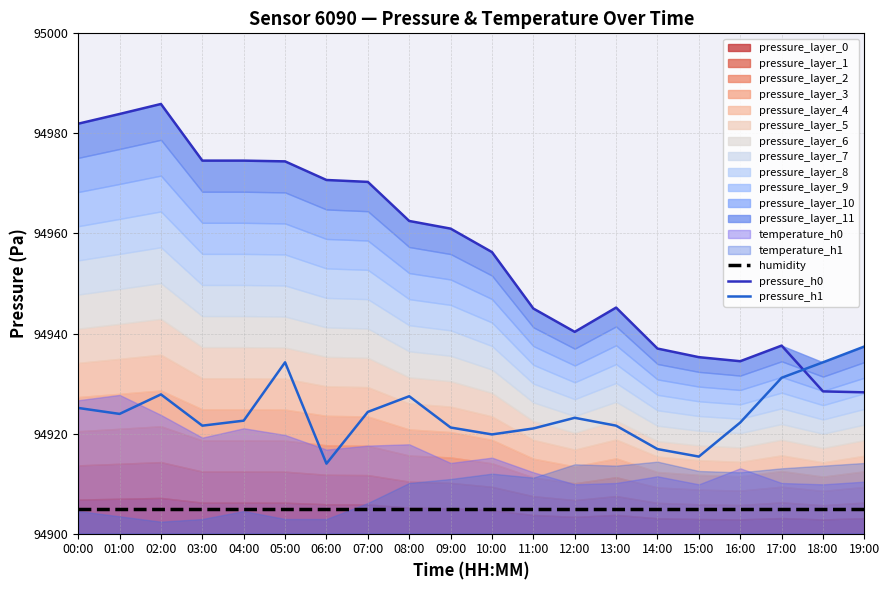

Which series has the largest range (max minus min)?

pressure_h0